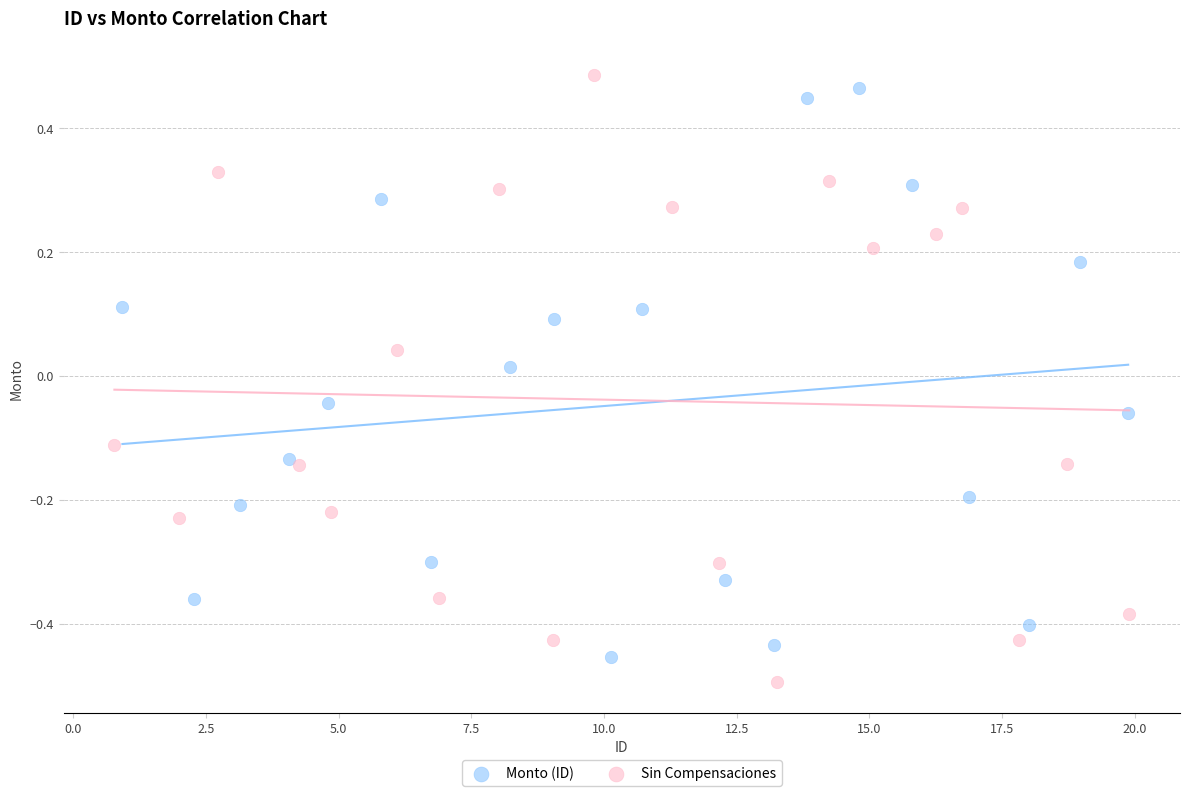

Which series contains the lowest Y value?

Sin Compensaciones